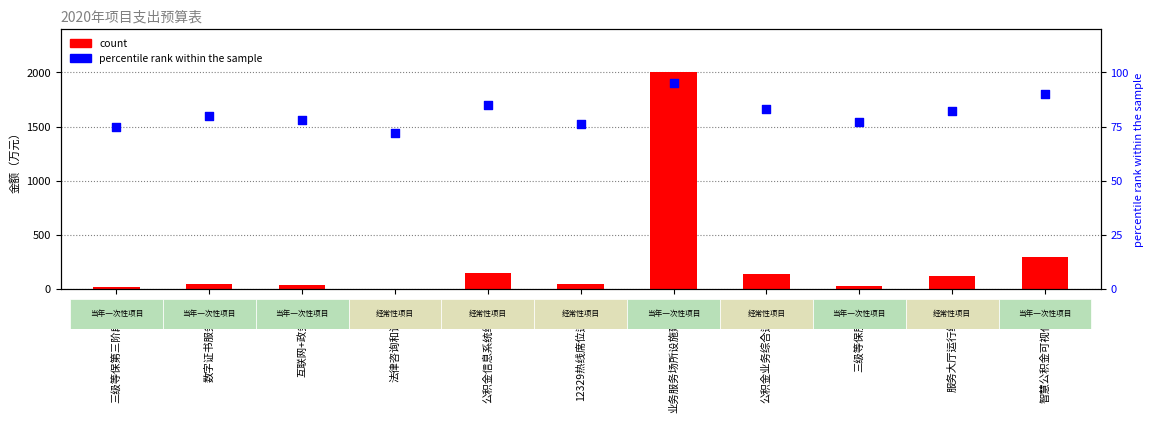

Which series reaches the minimum Y coordinate?

count